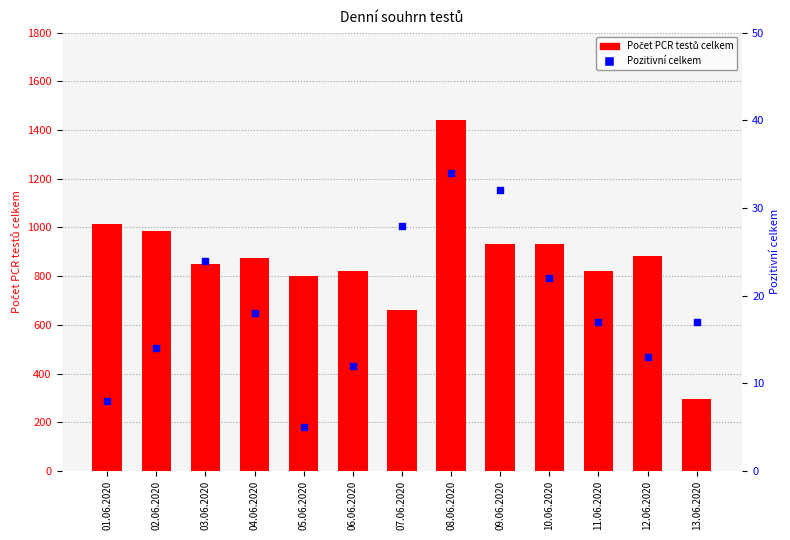

What is the total value across all series at 03.06.2020?

873